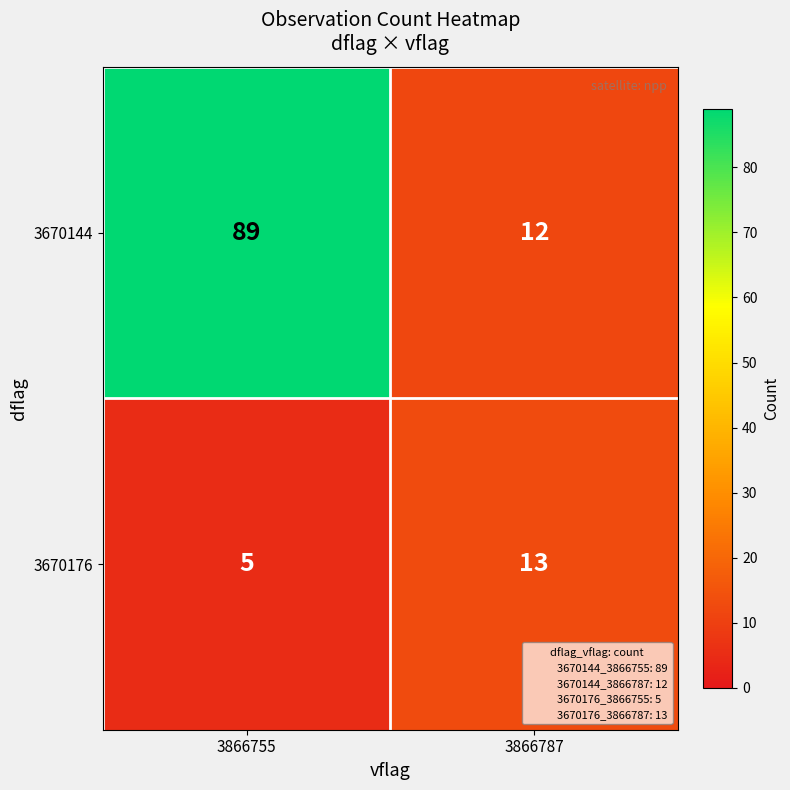

Which label corresponds to the smallest value in the chart?

3866755